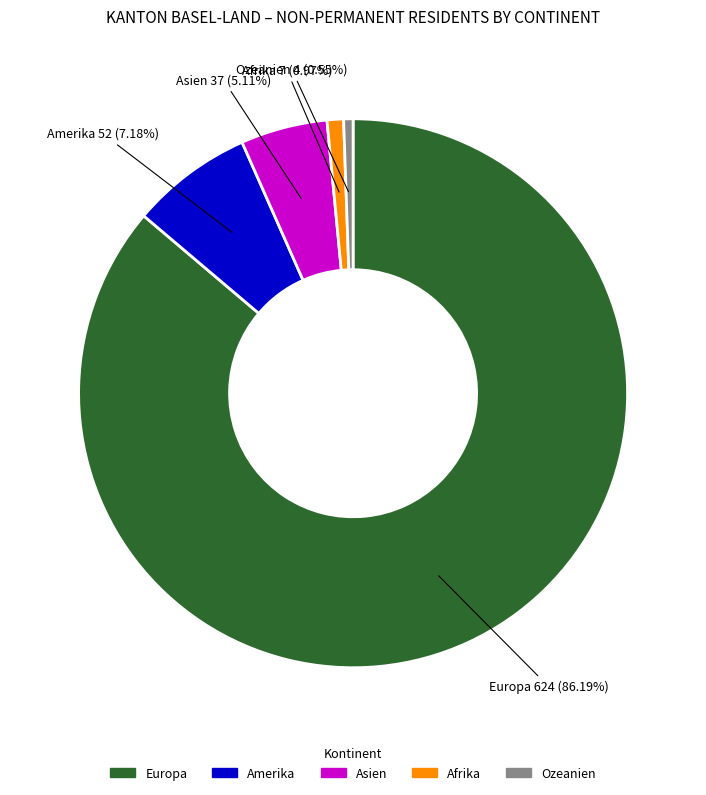

To the nearest percent, what percentage of the pie is Asien?

5%